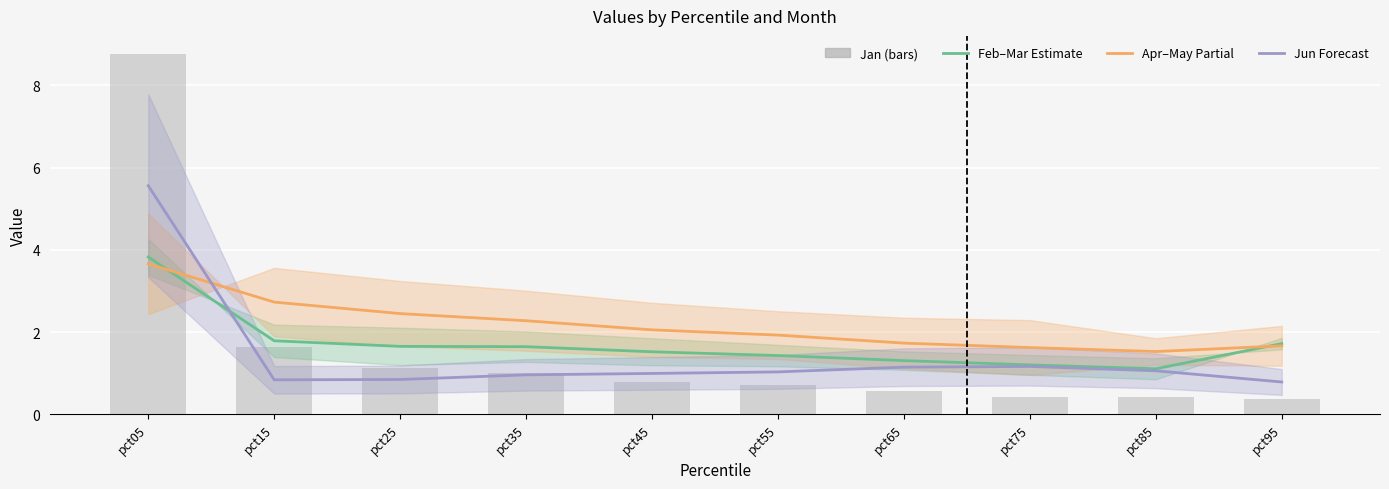

What is the smallest value displayed?

0.4